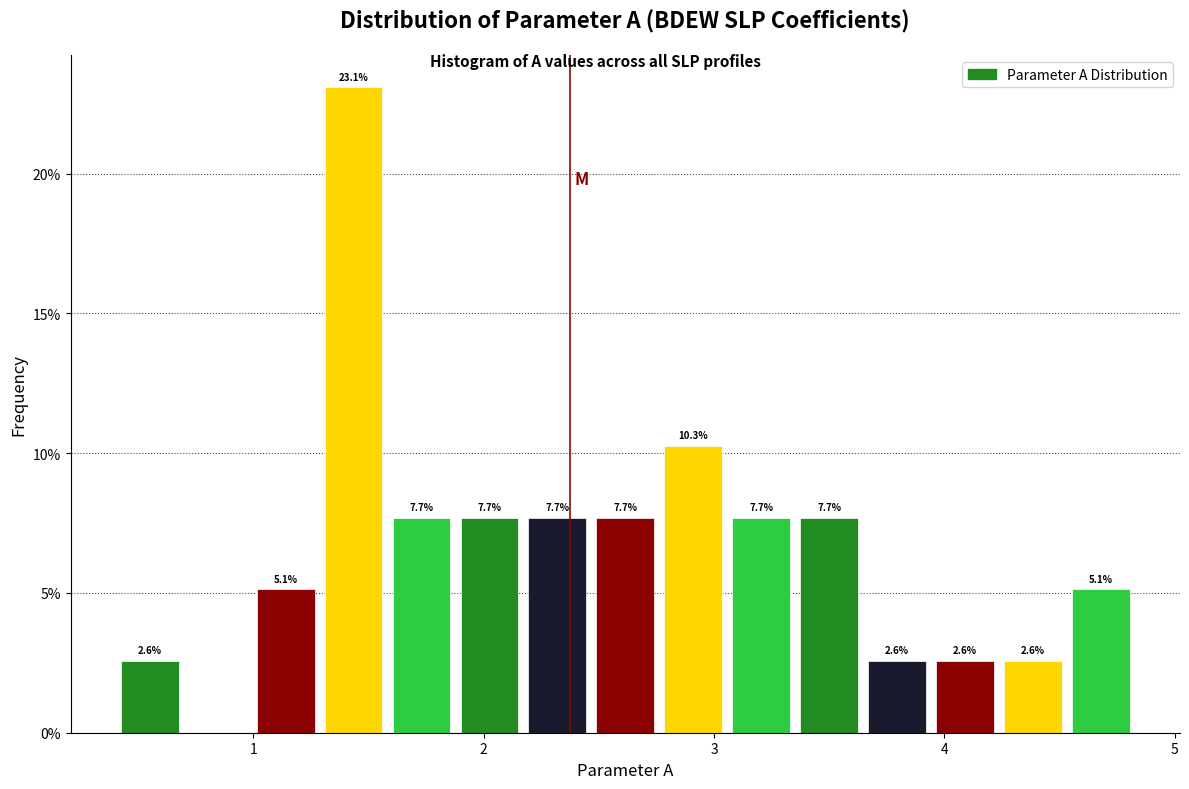

Around what value on the x-axis is the tallest bar? Give the approximate position of its centre, as read against the axis.

1.4